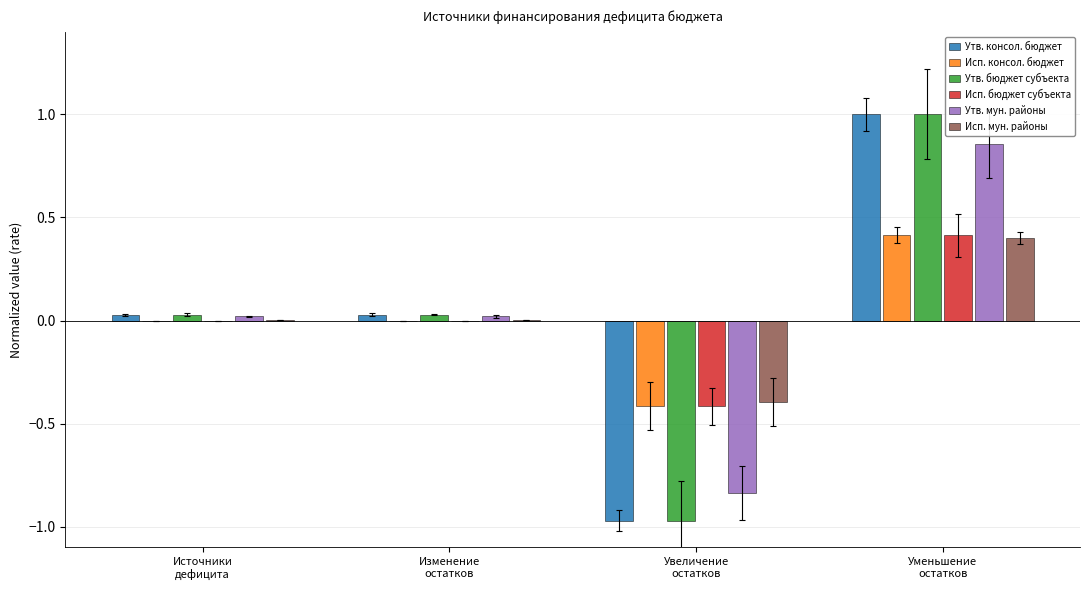

Which series changed the most between Источники
дефицита and Увеличение
остатков?

Утв. консол. бюджет